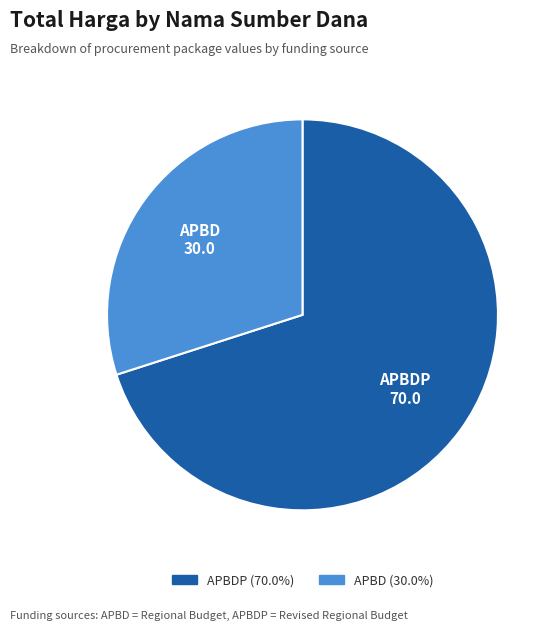

Is there a majority slice in this chart?

Yes